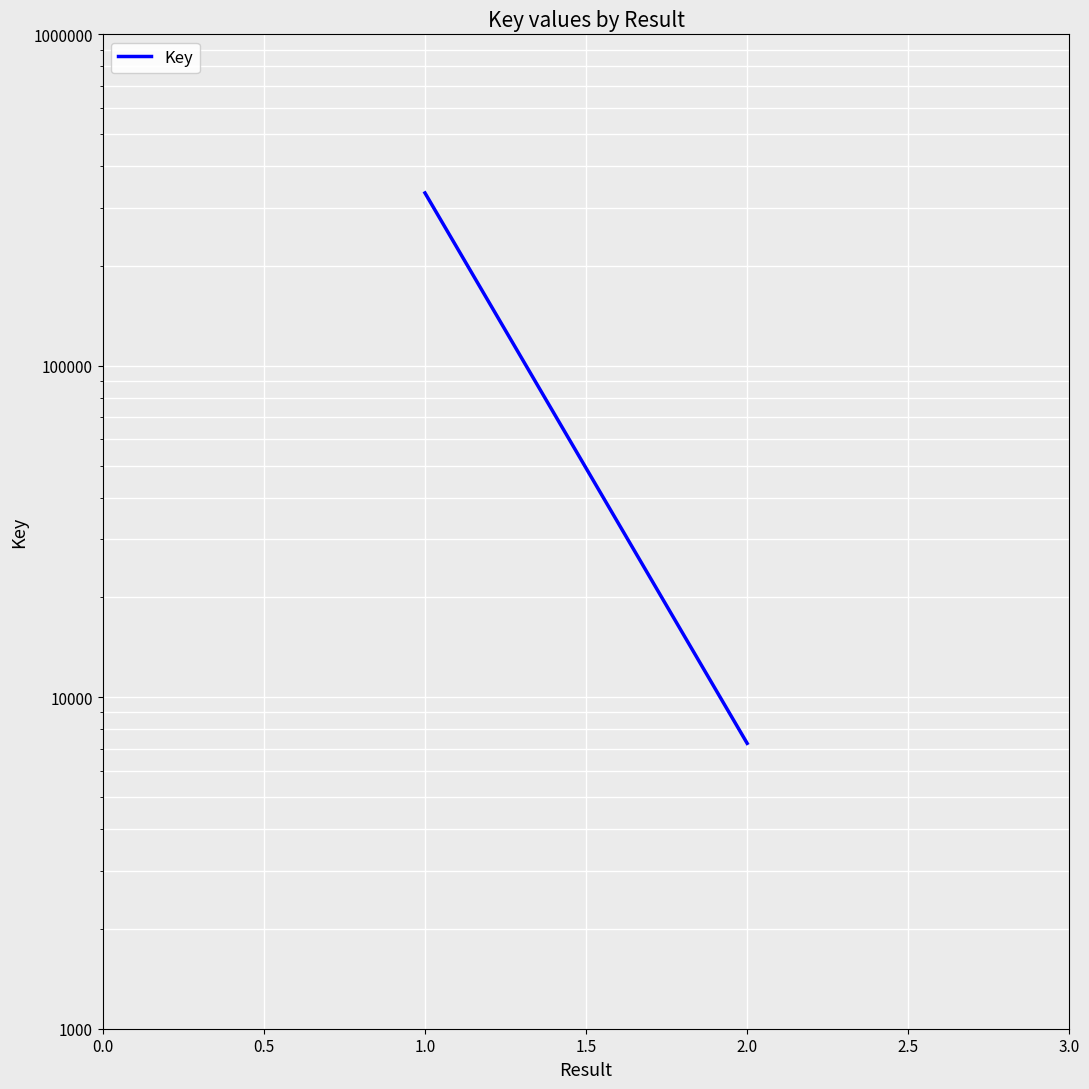

What is the sum of all values?

339507